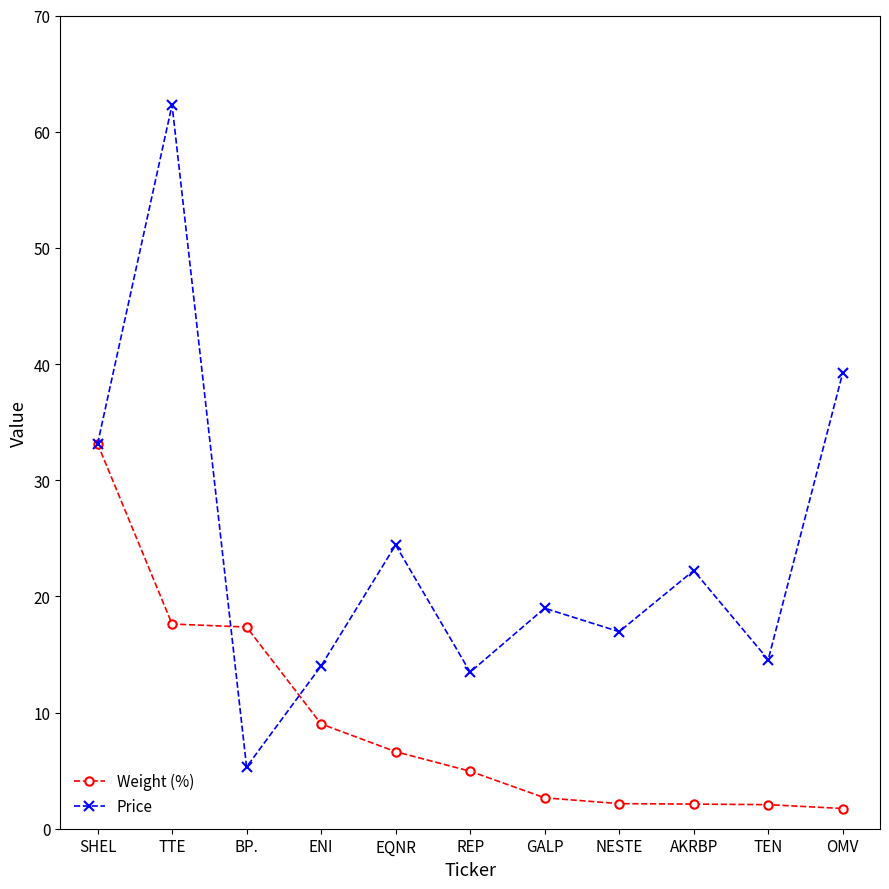

List the series in order of their overall mean, highest first.

Price, Weight (%)